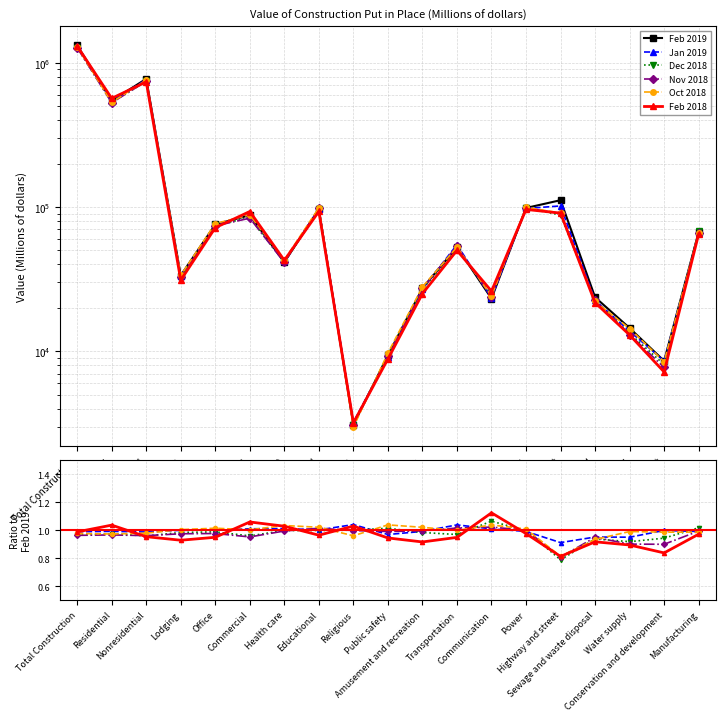

At which category is the sum across all series the highest?

Total Construction